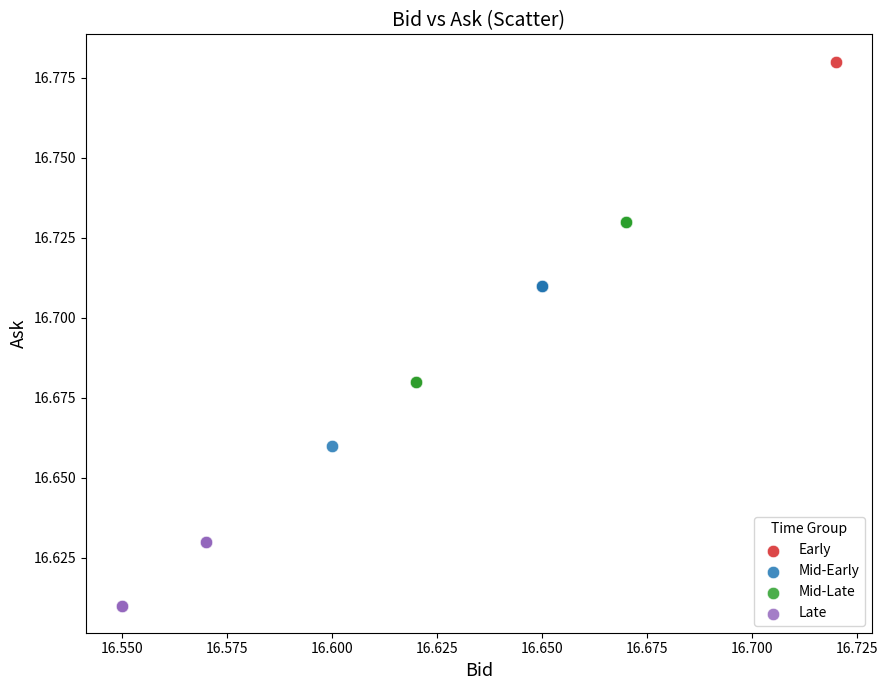

Which series contains the lowest Y value?

Late